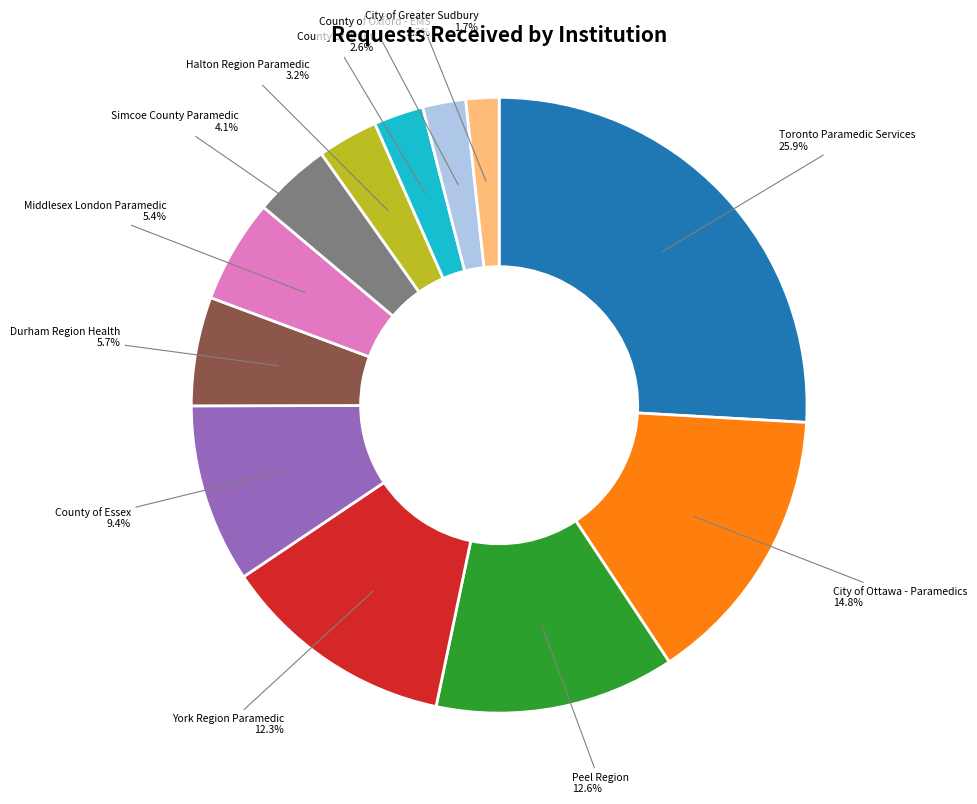

To the nearest percent, what is the difference between the largest and smallest slice percentages?

24%